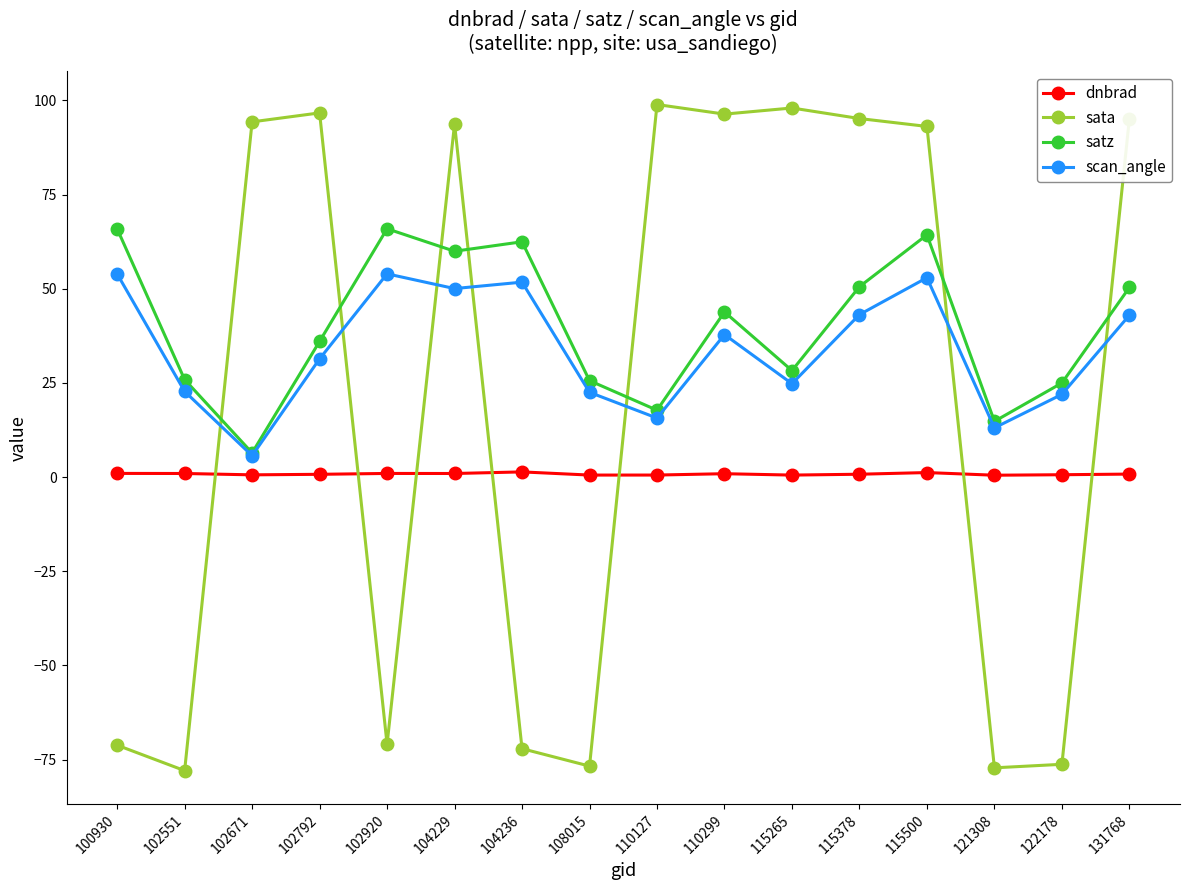

What is the difference between the maximum and minimum values in the satz series?

59.5